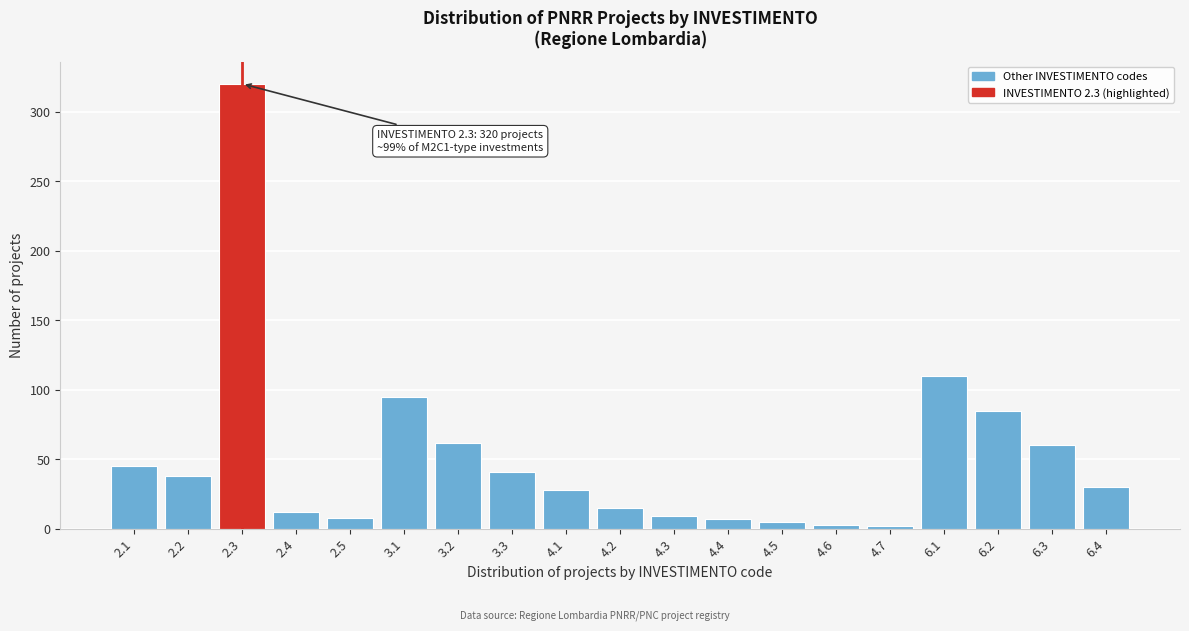

Is it true that the value at 3.1 is 95?

True